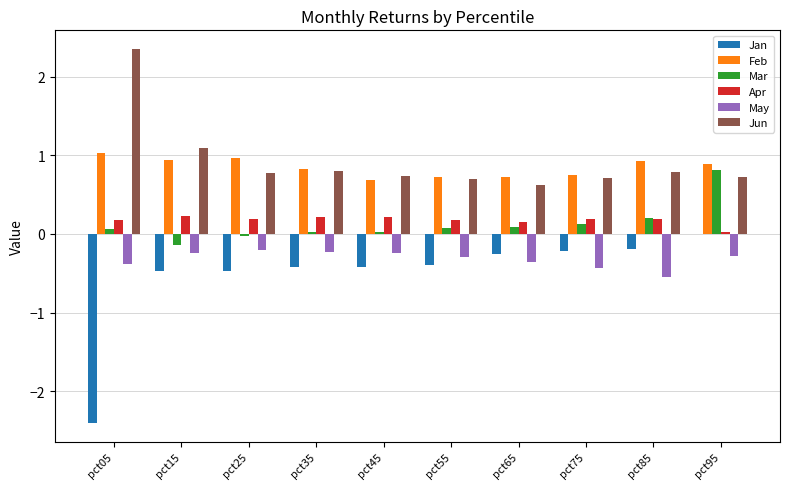

What is the sum of the Jan values at pct15 and pct55?

-0.9